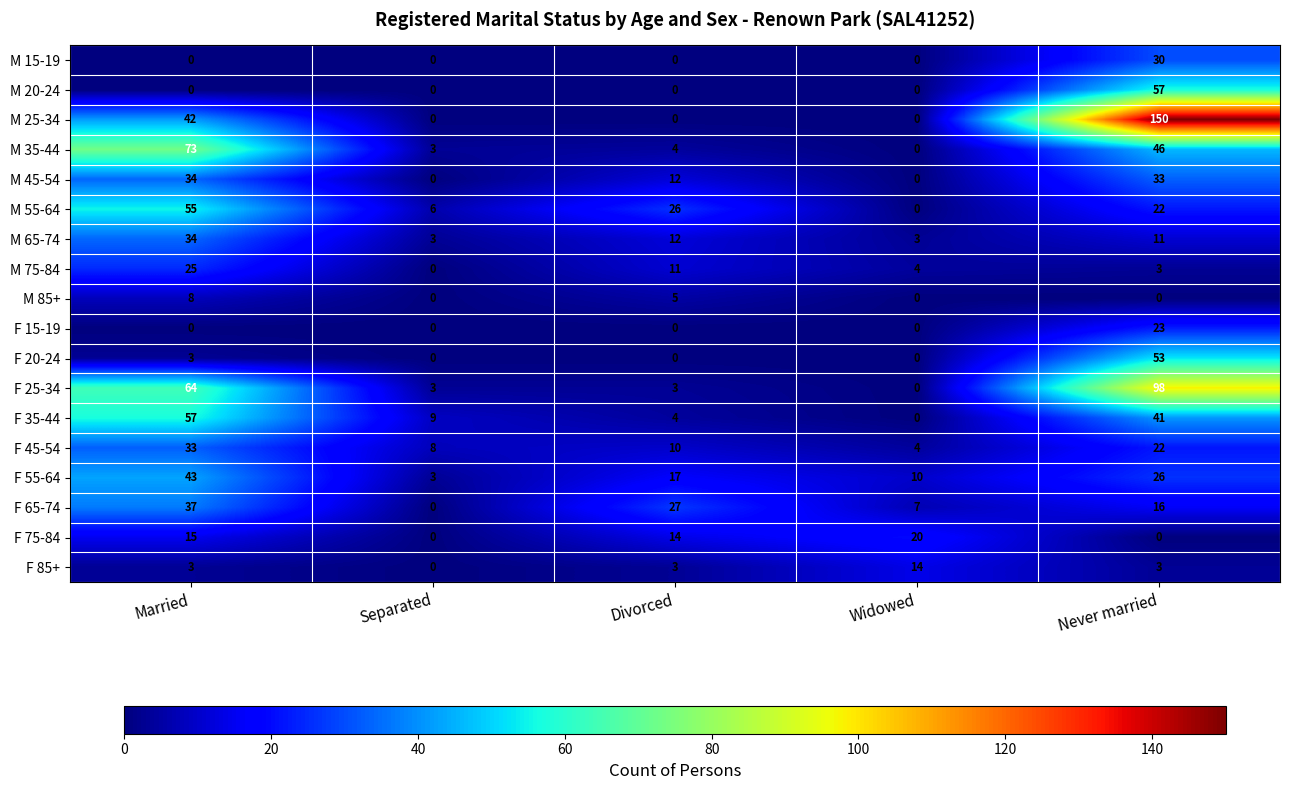

At which category is the sum across all series the highest?

Never married